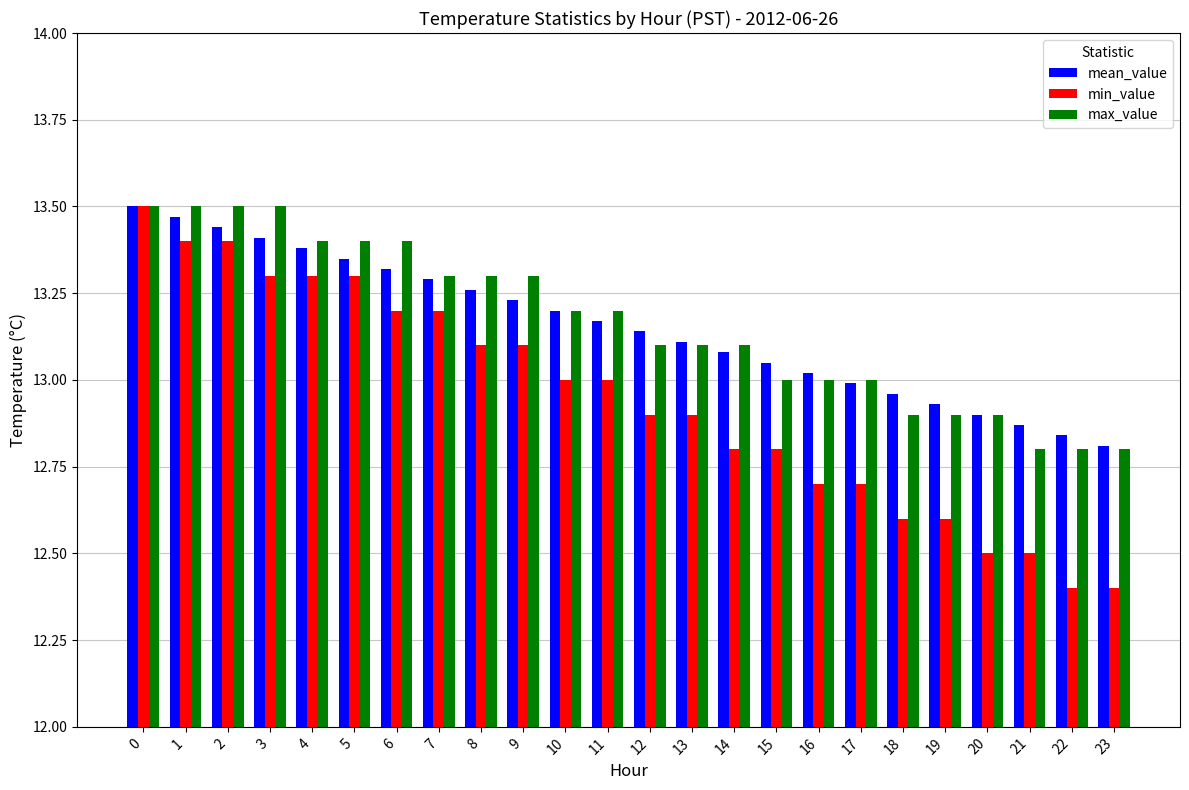

The min_value series shows 6.1 at 11. True or false?

False